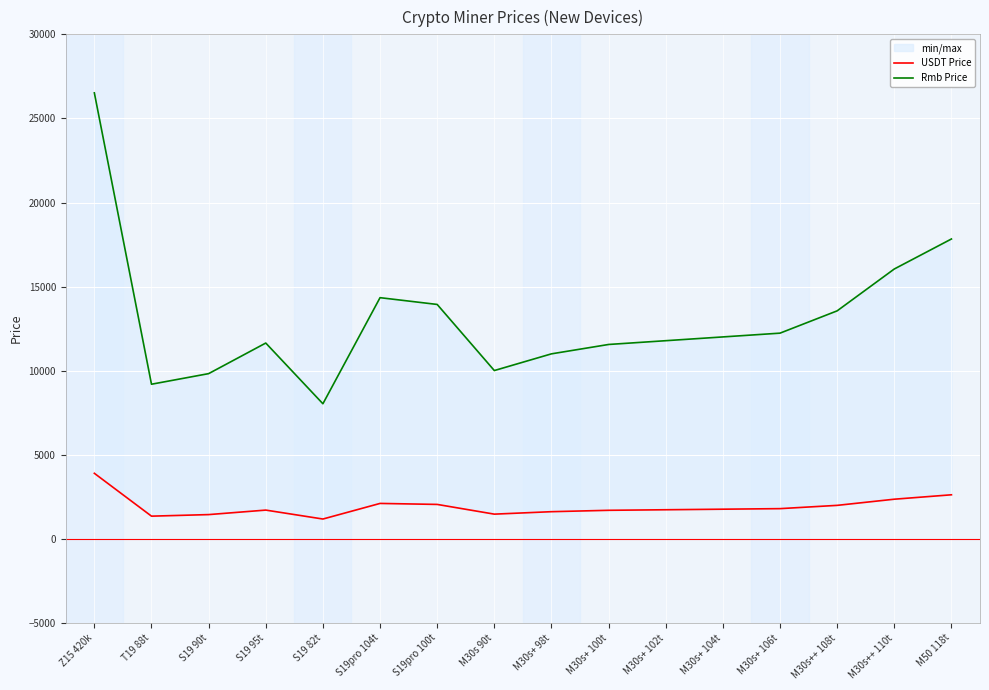

Where is Rmb Price nearest to the value 17277?

M50 118t